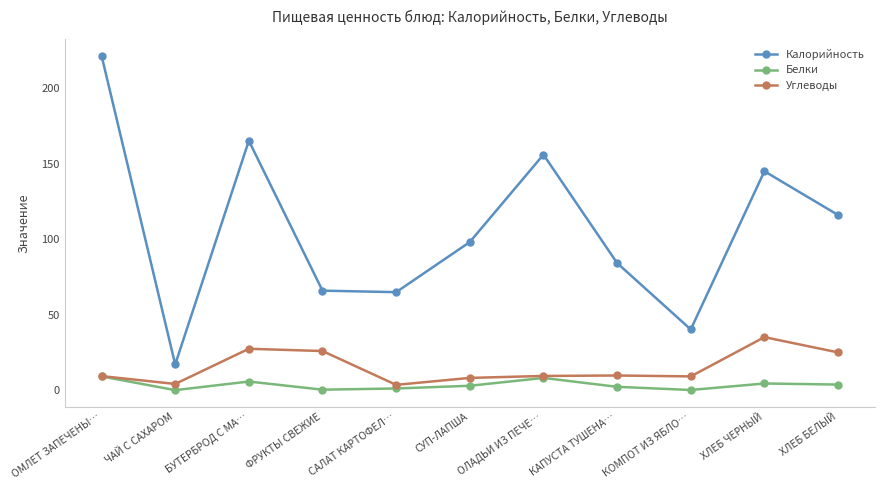

Rank the series by their maximum value, from highest to lowest.

Калорийность, Углеводы, Белки